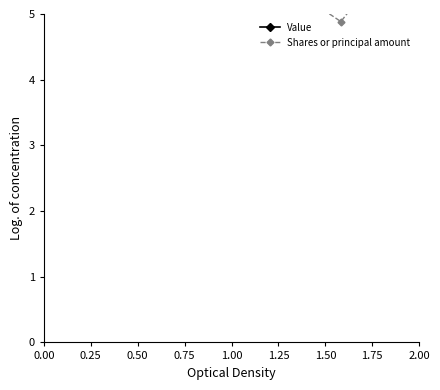

List the series in order of their peak value, highest first.

Value, Shares or principal amount